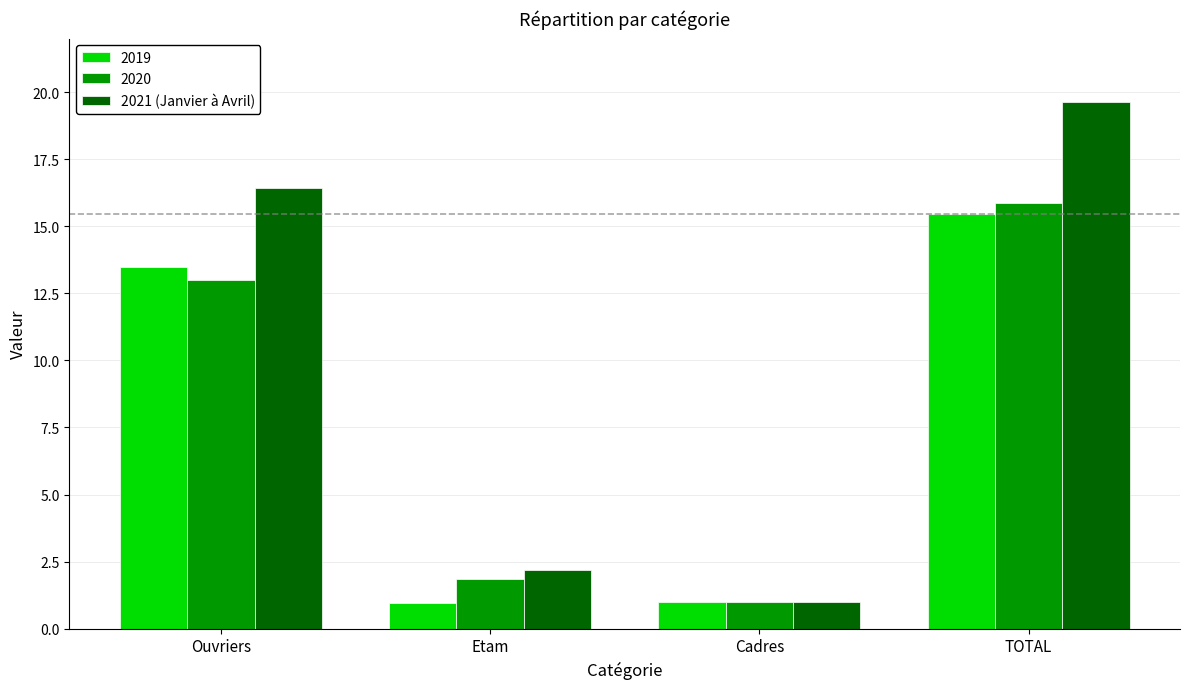

The value of 2020 at Ouvriers is 3.3. True or false?

False